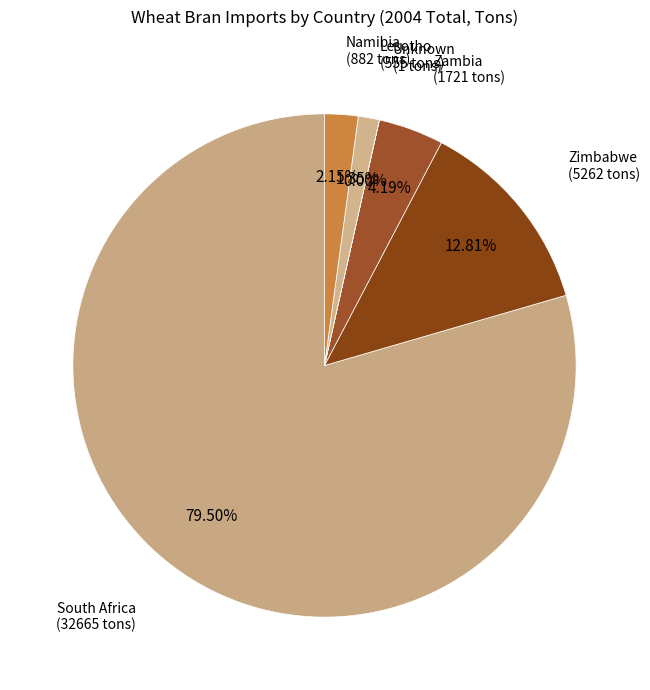

Which category has the biggest portion of the pie?

South Africa